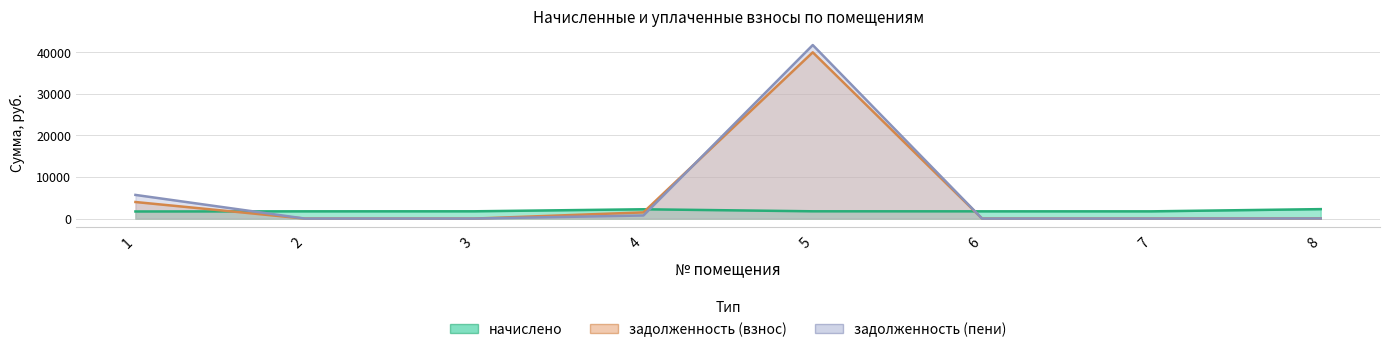

After their last crossing, which series has the higher values: задолженность (взнос) or начислено?

начислено